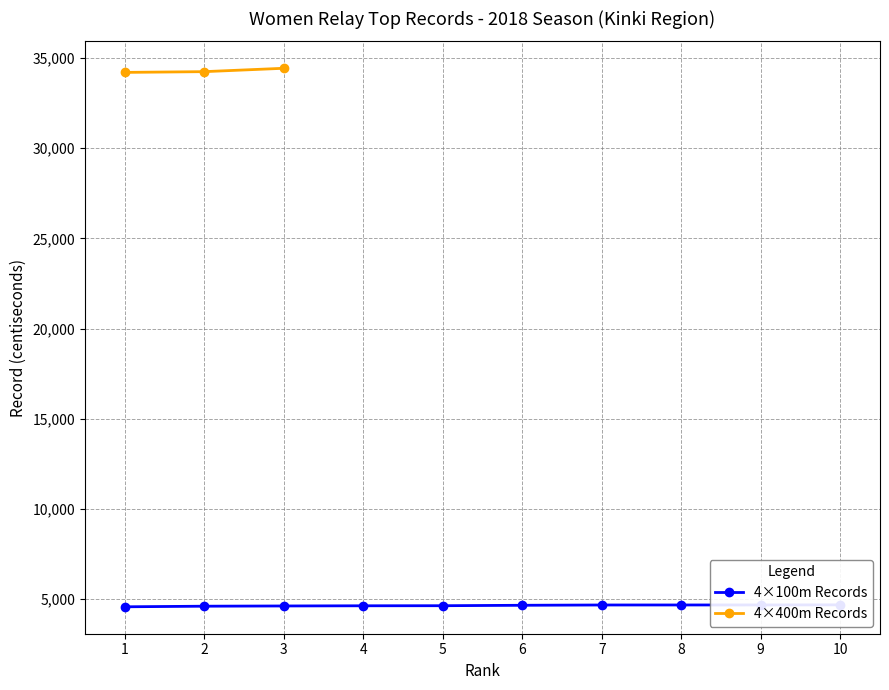

List the labels in order of value, largest first.

10, 9, 8, 7, 6, 5, 4, 3, 2, 1